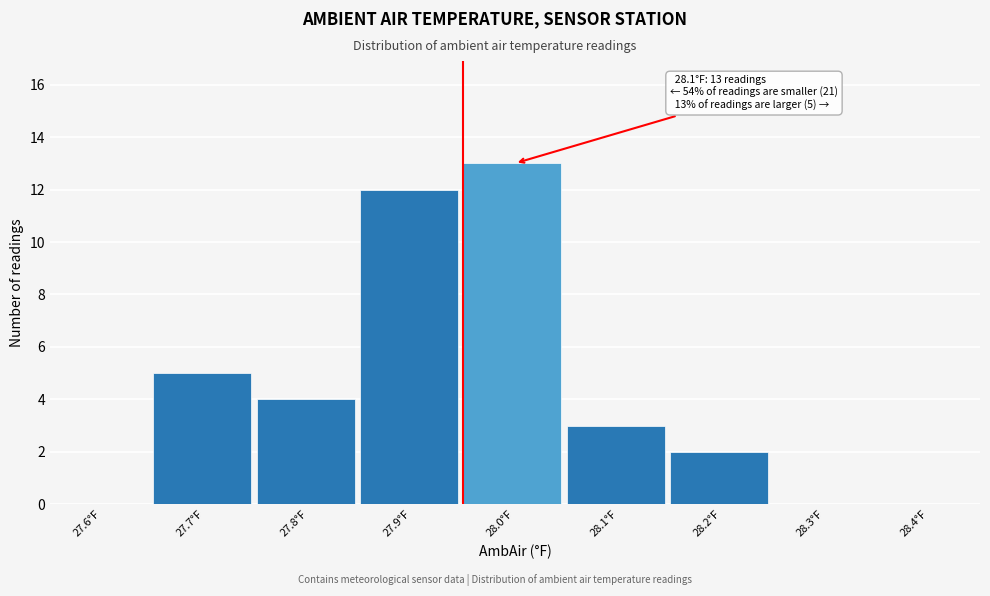

Reading left to right, list all the values displayed in this chart.

27.6°F=0	27.7°F=5	27.8°F=4	27.9°F=12	28.0°F=13	28.1°F=3	28.2°F=2	28.3°F=0	28.4°F=0